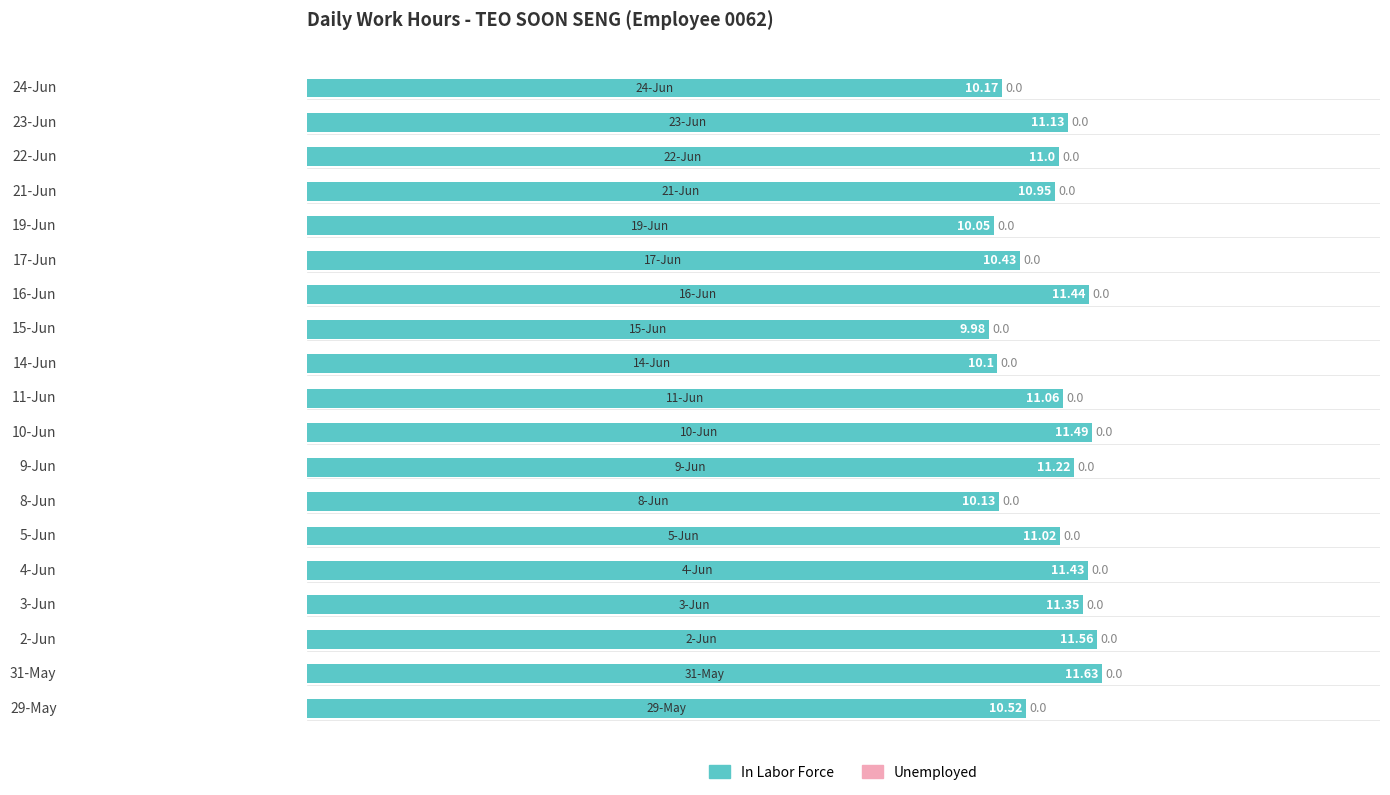

What is the ratio of the value at 11-Jun to the value at 10-Jun?

1.0